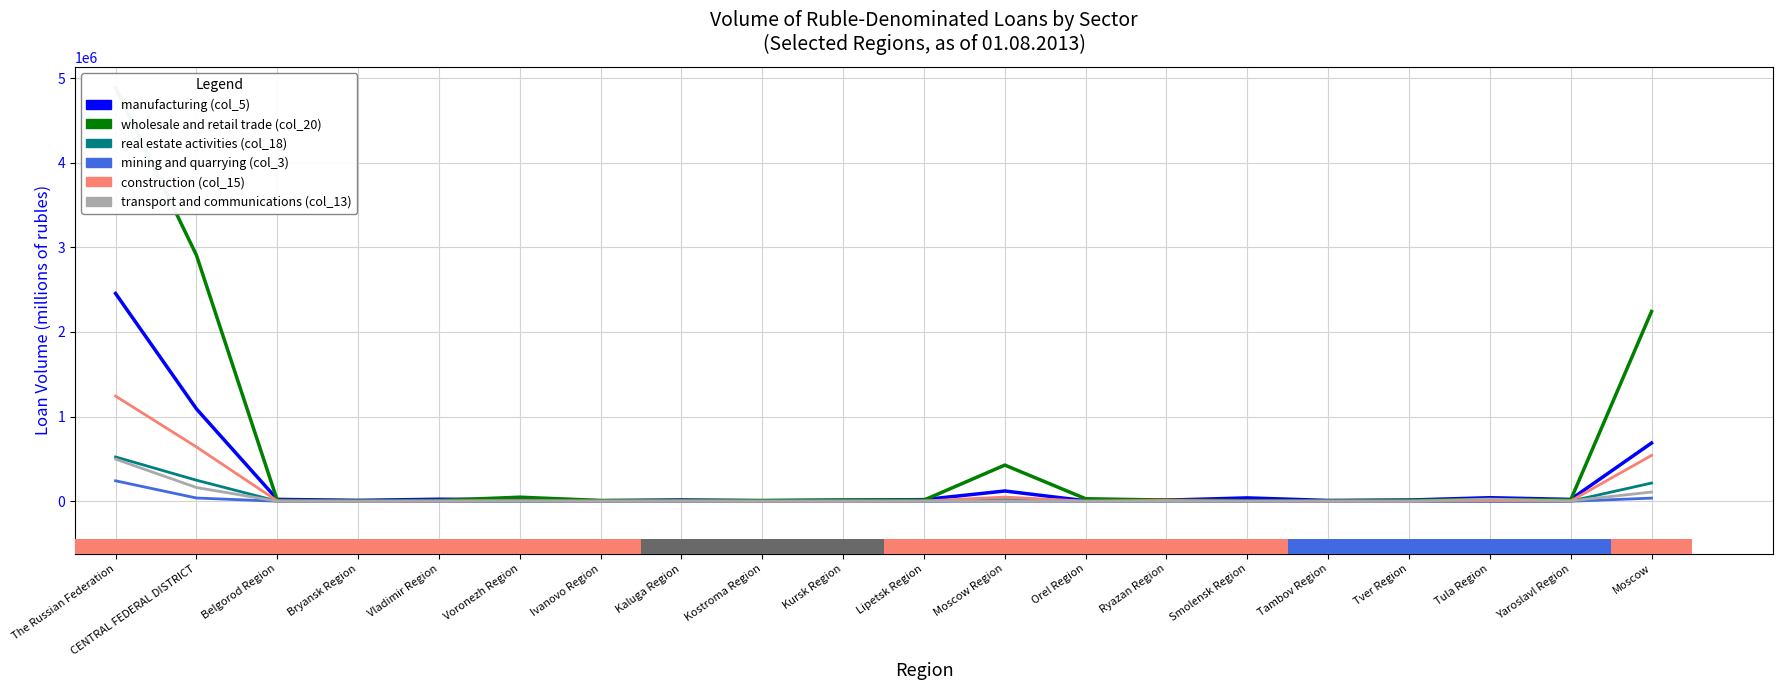

At which category does the chart reach its minimum across all series?

Bryansk Region